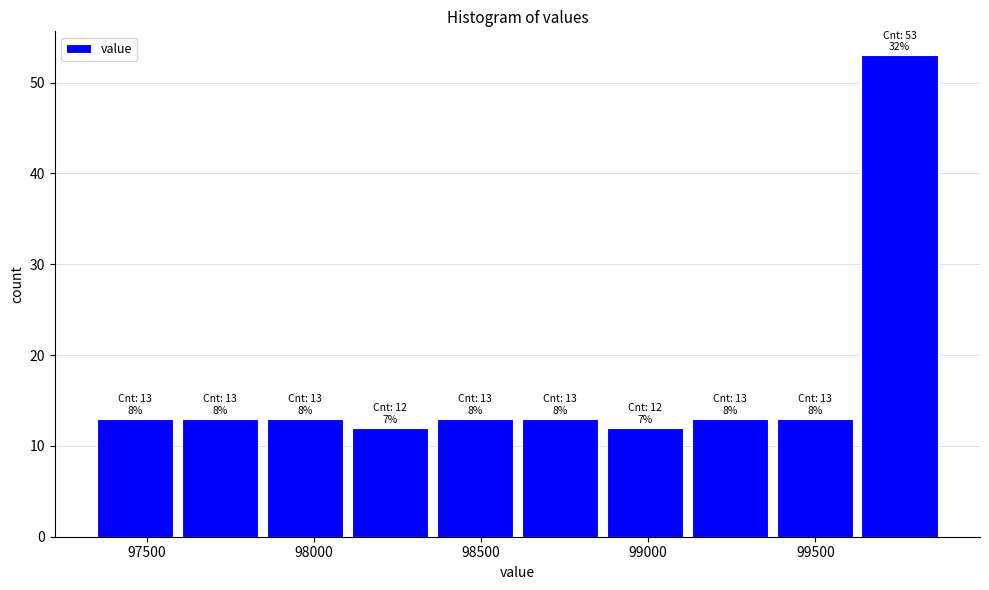

Over which range of the x-axis is the bar tallest?

99650 to 99900